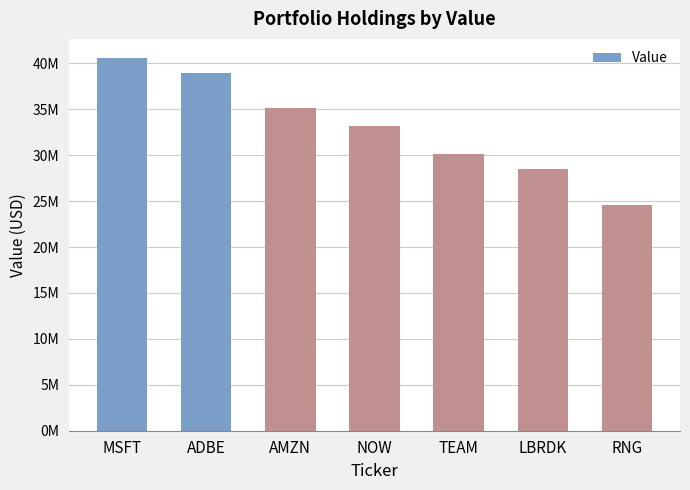

Where is the data nearest to the value 32629000?

NOW